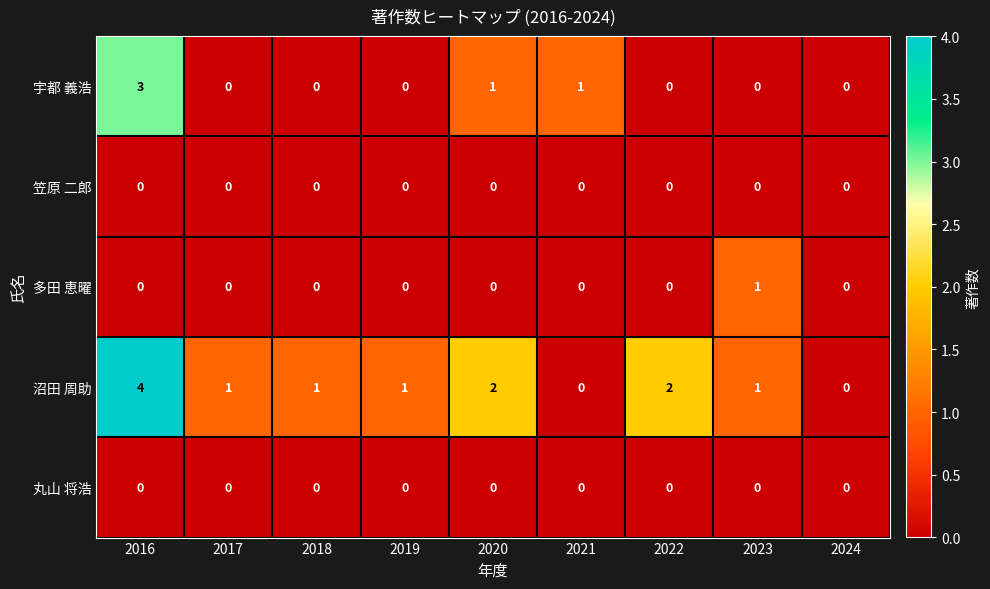

How many series are shown in this chart?

5